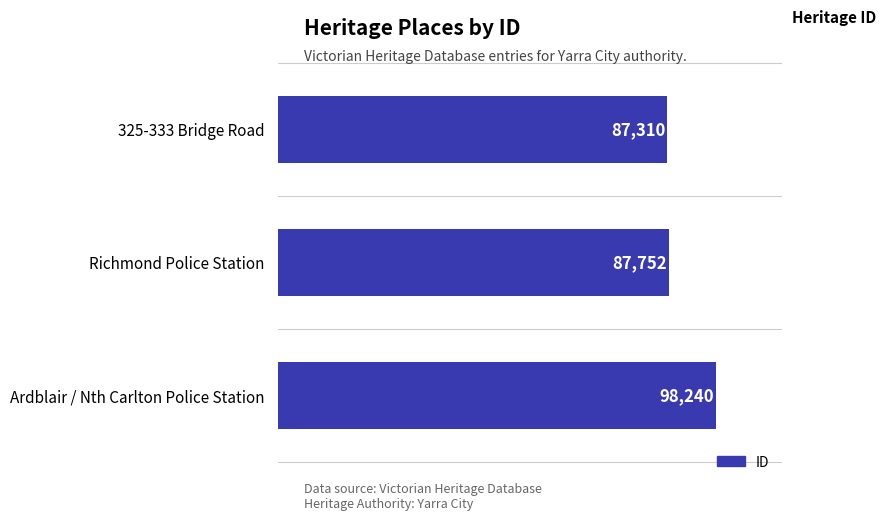

Reading bottom to top, list all the values displayed in this chart.

Ardblair / Nth Carlton Police Station=98240	Richmond Police Station=87752	325-333 Bridge Road=87310